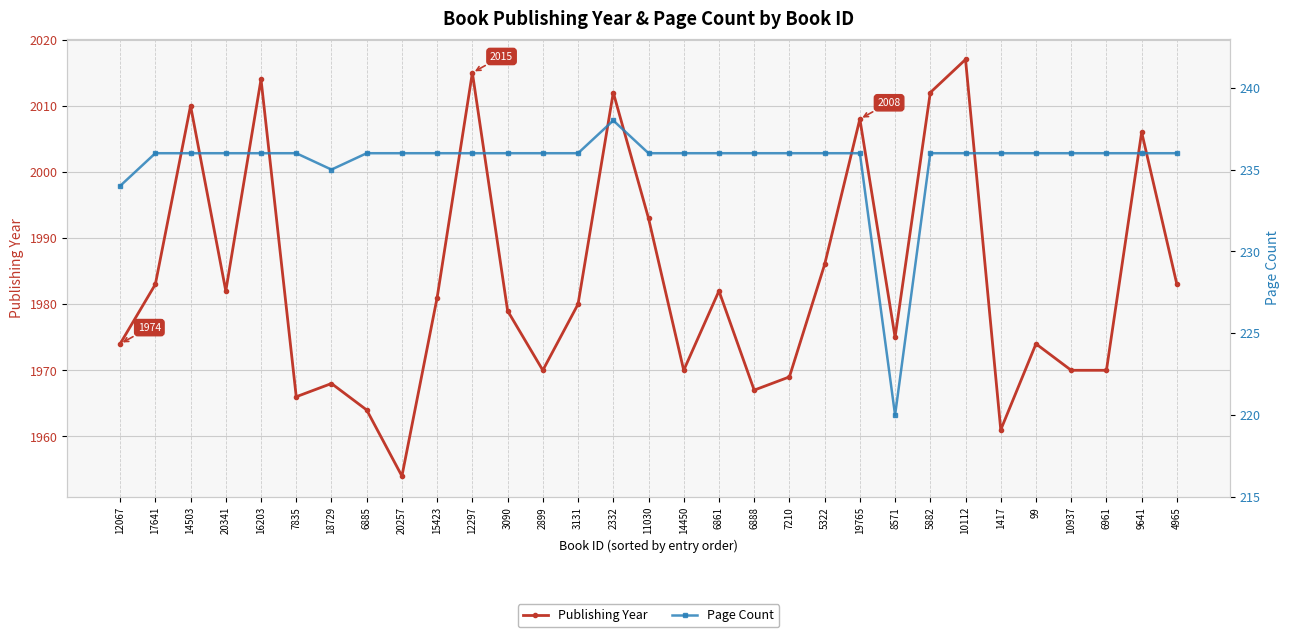

What is the label of the 12th point from the left?

3090